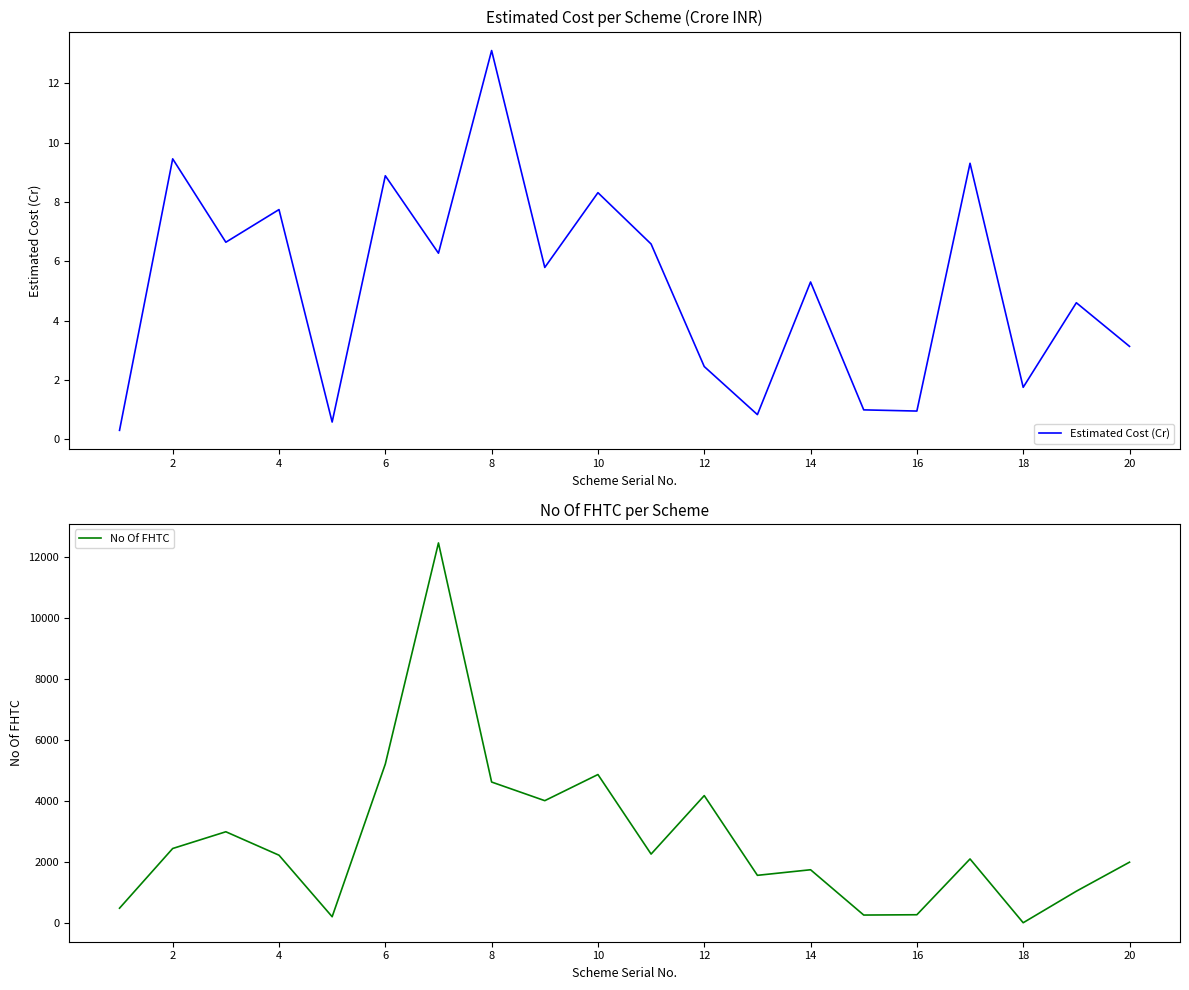

How many interior local peaks does the No Of FHTC series have?

6